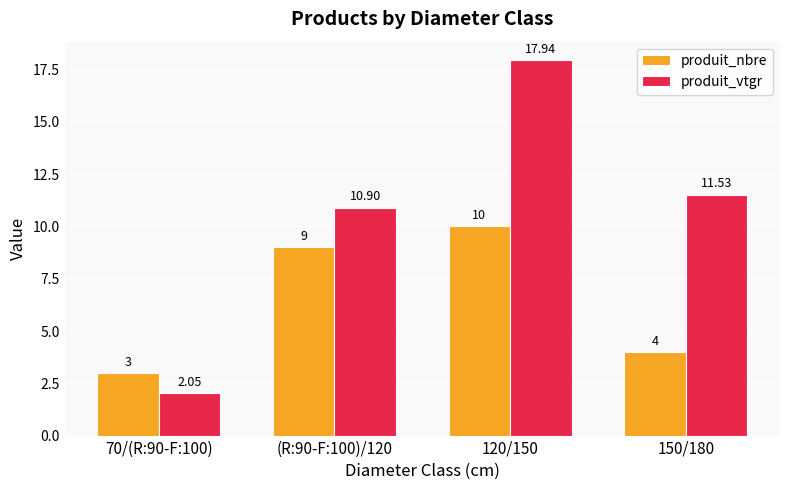

Between 120/150 and 150/180, which series saw the biggest shift?

produit_vtgr